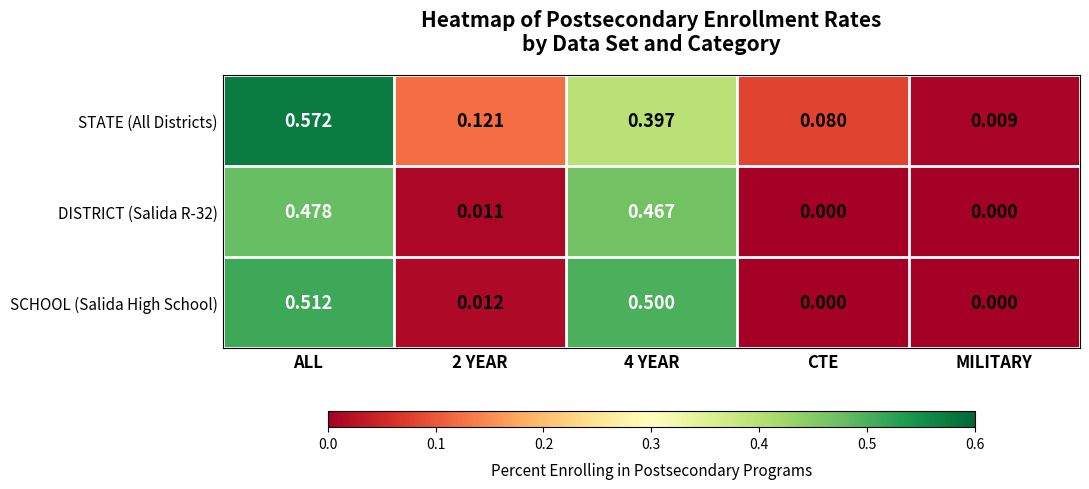

Where is STATE (All Districts) nearest to the value 0?

MILITARY